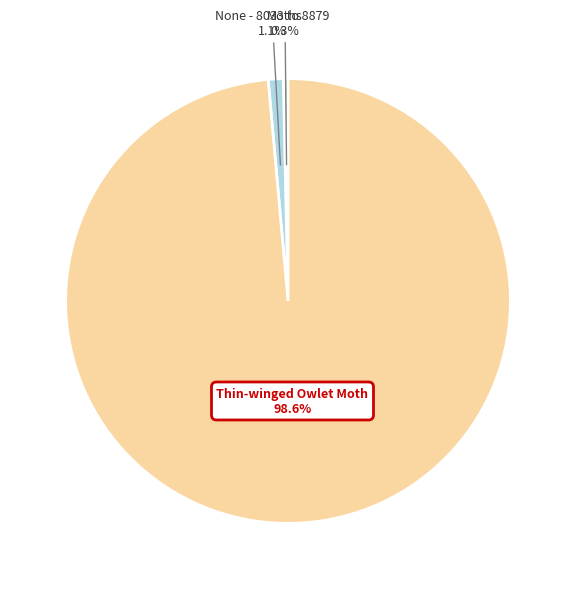

Is there any slice that represents more than half of the pie?

Yes